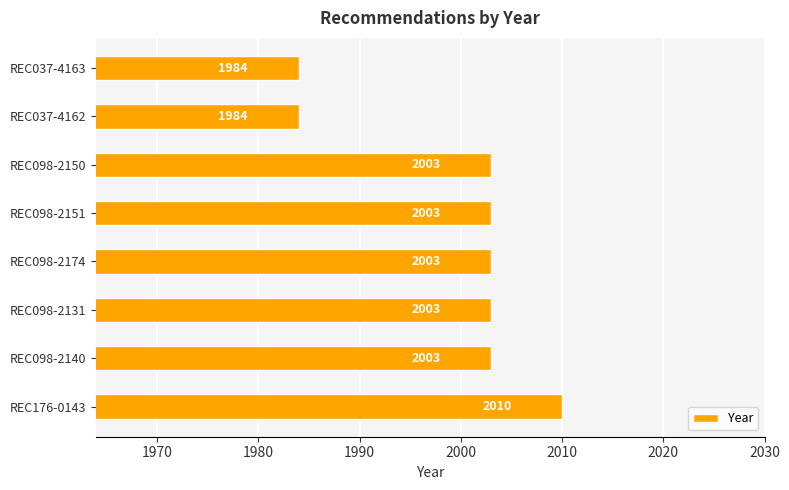

Between REC098-2151 and REC037-4163, which is larger?

REC098-2151